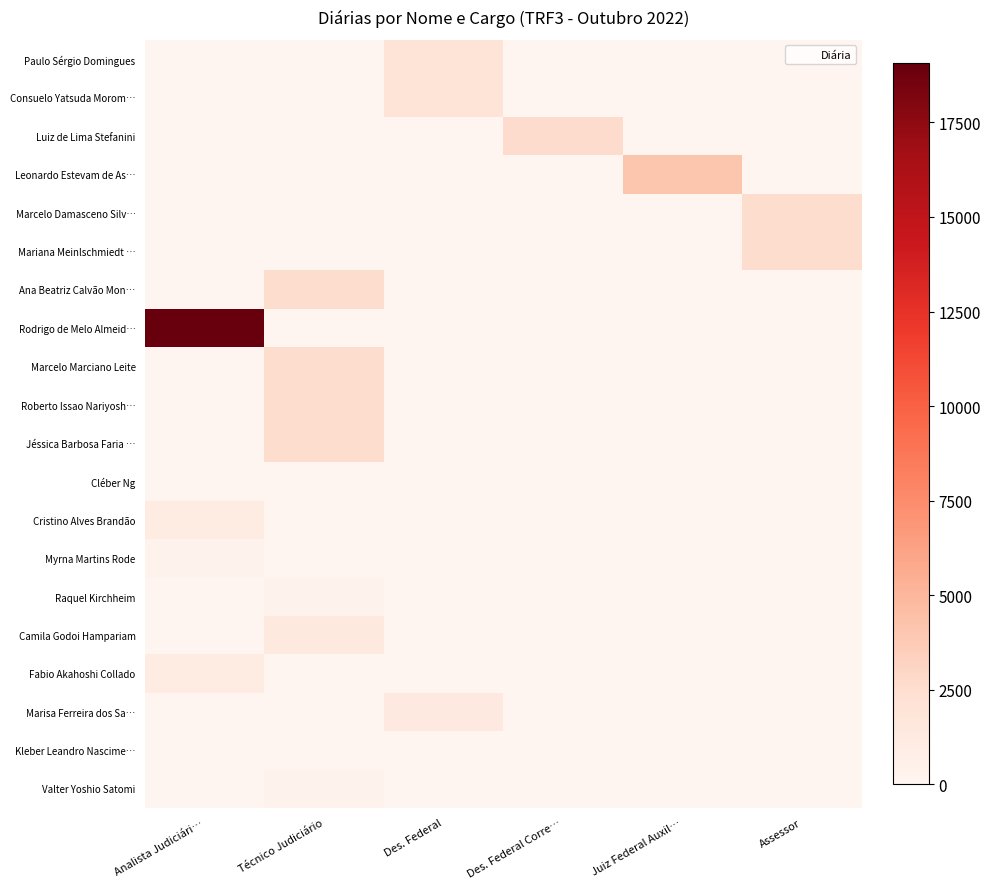

Reading left to right, transcribe all the data shown in this chart.

Paulo Sérgio Domingues: Analista Judiciári…=0.0	Técnico Judiciário=0.0	Des. Federal=1980.8	Des. Federal Corre…=0.0	Juiz Federal Auxil…=0.0	Assessor=0.0
Consuelo Yatsuda Morom…: Analista Judiciári…=0.0	Técnico Judiciário=0.0	Des. Federal=1980.8	Des. Federal Corre…=0.0	Juiz Federal Auxil…=0.0	Assessor=0.0
Luiz de Lima Stefanini: Analista Judiciári…=0.0	Técnico Judiciário=0.0	Des. Federal=0.0	Des. Federal Corre…=2680.8	Juiz Federal Auxil…=0.0	Assessor=0.0
Leonardo Estevam de As…: Analista Judiciári…=0.0	Técnico Judiciário=0.0	Des. Federal=0.0	Des. Federal Corre…=0.0	Juiz Federal Auxil…=4122.1	Assessor=0.0
Marcelo Damasceno Silv…: Analista Judiciári…=0.0	Técnico Judiciário=0.0	Des. Federal=0.0	Des. Federal Corre…=0.0	Juiz Federal Auxil…=0.0	Assessor=2556.4
Mariana Meinlschmiedt …: Analista Judiciári…=0.0	Técnico Judiciário=0.0	Des. Federal=0.0	Des. Federal Corre…=0.0	Juiz Federal Auxil…=0.0	Assessor=2556.4
Ana Beatriz Calvão Mon…: Analista Judiciári…=0.0	Técnico Judiciário=2556.4	Des. Federal=0.0	Des. Federal Corre…=0.0	Juiz Federal Auxil…=0.0	Assessor=0.0
Rodrigo de Melo Almeid…: Analista Judiciári…=19063.8	Técnico Judiciário=0.0	Des. Federal=0.0	Des. Federal Corre…=0.0	Juiz Federal Auxil…=0.0	Assessor=0.0
Marcelo Marciano Leite: Analista Judiciári…=0.0	Técnico Judiciário=2556.4	Des. Federal=0.0	Des. Federal Corre…=0.0	Juiz Federal Auxil…=0.0	Assessor=0.0
Roberto Issao Nariyosh…: Analista Judiciári…=0.0	Técnico Judiciário=2556.4	Des. Federal=0.0	Des. Federal Corre…=0.0	Juiz Federal Auxil…=0.0	Assessor=0.0
Jéssica Barbosa Faria …: Analista Judiciári…=0.0	Técnico Judiciário=2556.4	Des. Federal=0.0	Des. Federal Corre…=0.0	Juiz Federal Auxil…=0.0	Assessor=0.0
Cléber Ng: Analista Judiciári…=0.0	Técnico Judiciário=0.0	Des. Federal=0.0	Des. Federal Corre…=0.0	Juiz Federal Auxil…=0.0	Assessor=0.0
Cristino Alves Brandão: Analista Judiciári…=997.9	Técnico Judiciário=0.0	Des. Federal=0.0	Des. Federal Corre…=0.0	Juiz Federal Auxil…=0.0	Assessor=0.0
Myrna Martins Rode: Analista Judiciári…=318.8	Técnico Judiciário=0.0	Des. Federal=0.0	Des. Federal Corre…=0.0	Juiz Federal Auxil…=0.0	Assessor=0.0
Raquel Kirchheim: Analista Judiciári…=0.0	Técnico Judiciário=310.7	Des. Federal=0.0	Des. Federal Corre…=0.0	Juiz Federal Auxil…=0.0	Assessor=0.0
Camila Godoi Hampariam: Analista Judiciári…=0.0	Técnico Judiciário=1349.4	Des. Federal=0.0	Des. Federal Corre…=0.0	Juiz Federal Auxil…=0.0	Assessor=0.0
Fabio Akahoshi Collado: Analista Judiciári…=997.9	Técnico Judiciário=0.0	Des. Federal=0.0	Des. Federal Corre…=0.0	Juiz Federal Auxil…=0.0	Assessor=0.0
Marisa Ferreira dos Sa…: Analista Judiciári…=0.0	Técnico Judiciário=0.0	Des. Federal=1322.2	Des. Federal Corre…=0.0	Juiz Federal Auxil…=0.0	Assessor=0.0
Kleber Leandro Nascime…: Analista Judiciári…=0.0	Técnico Judiciário=0.0	Des. Federal=0.0	Des. Federal Corre…=0.0	Juiz Federal Auxil…=0.0	Assessor=0.0
Valter Yoshio Satomi: Analista Judiciári…=0.0	Técnico Judiciário=318.8	Des. Federal=0.0	Des. Federal Corre…=0.0	Juiz Federal Auxil…=0.0	Assessor=0.0